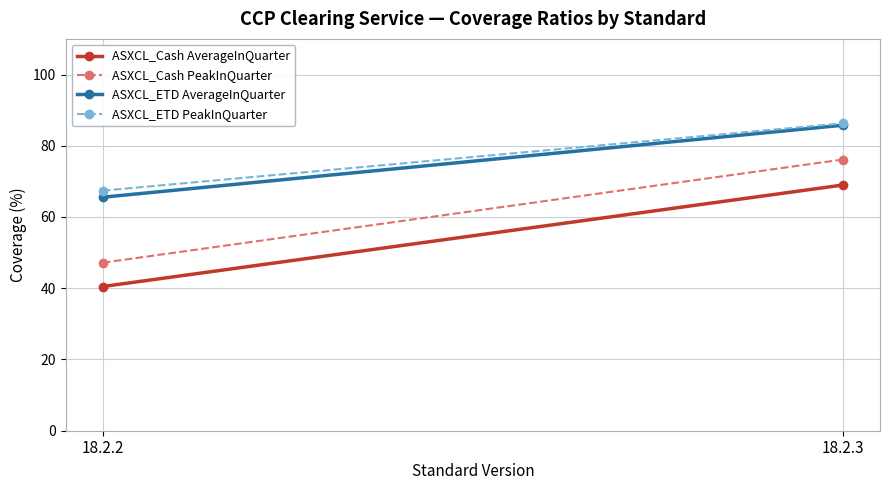

List the series in order of their peak value, highest first.

ASXCL_ETD PeakInQuarter, ASXCL_ETD AverageInQuarter, ASXCL_Cash PeakInQuarter, ASXCL_Cash AverageInQuarter